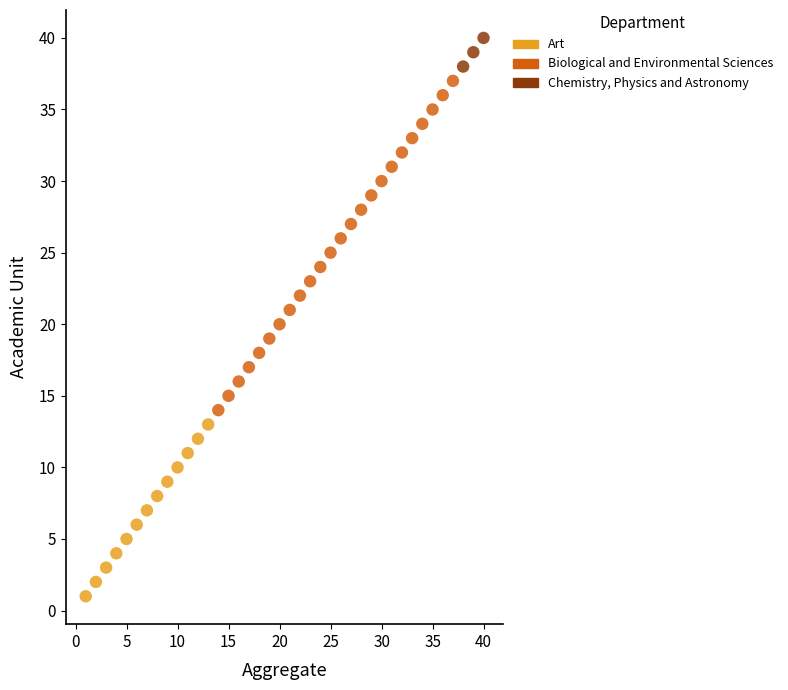

Which series has the widest spread of Y values?

Biological and Environmental Sciences